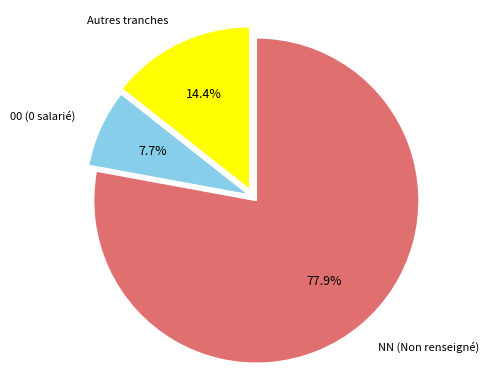

How many slices are in this pie chart?

3